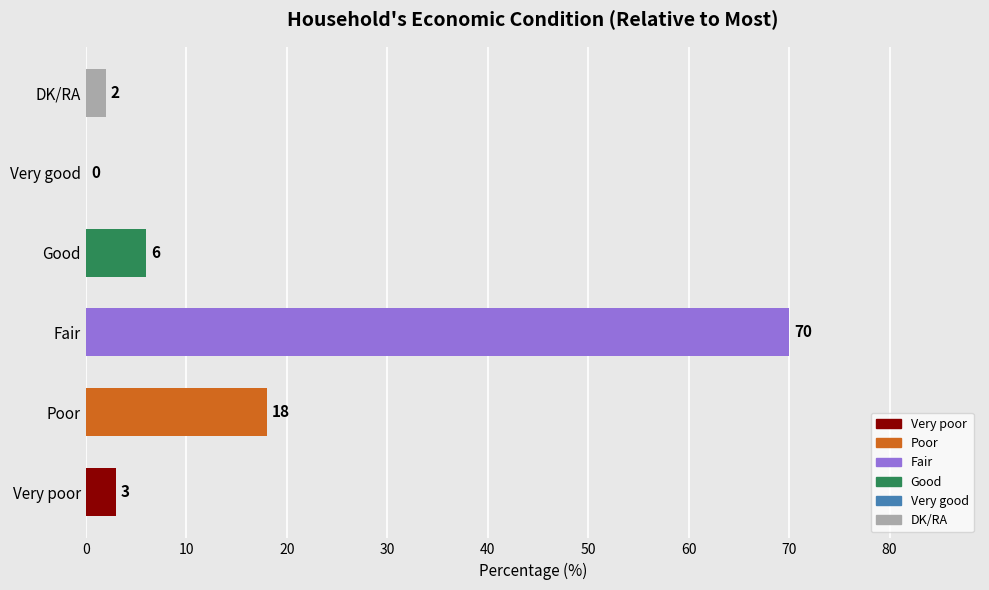

Is it true that the value at DK/RA is 2?

True